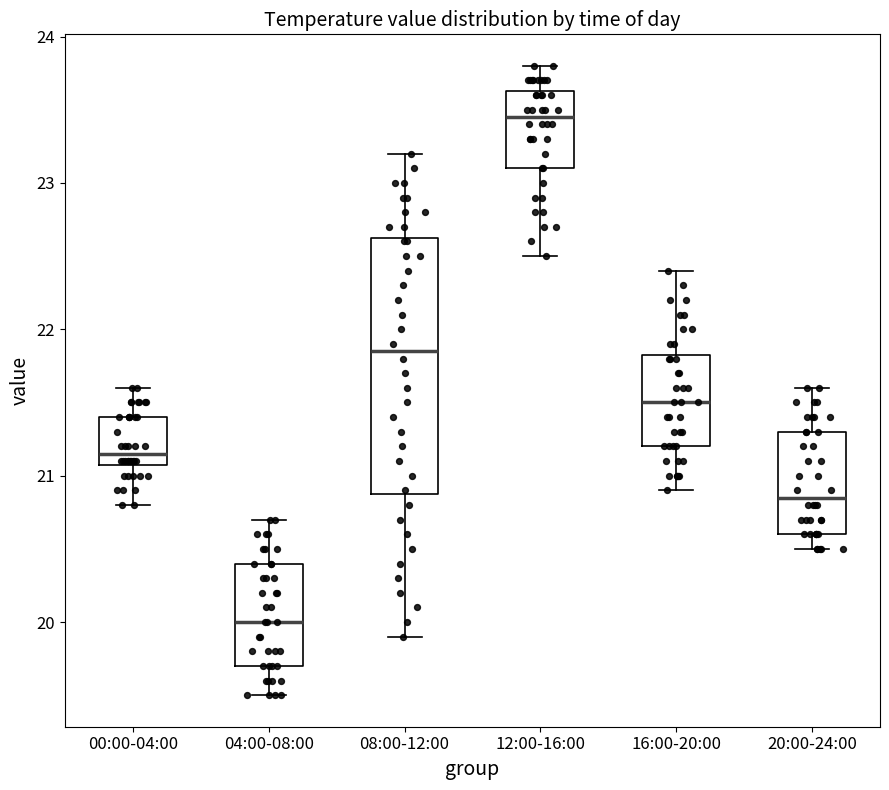

Which box has the lowest median line?

04:00-08:00